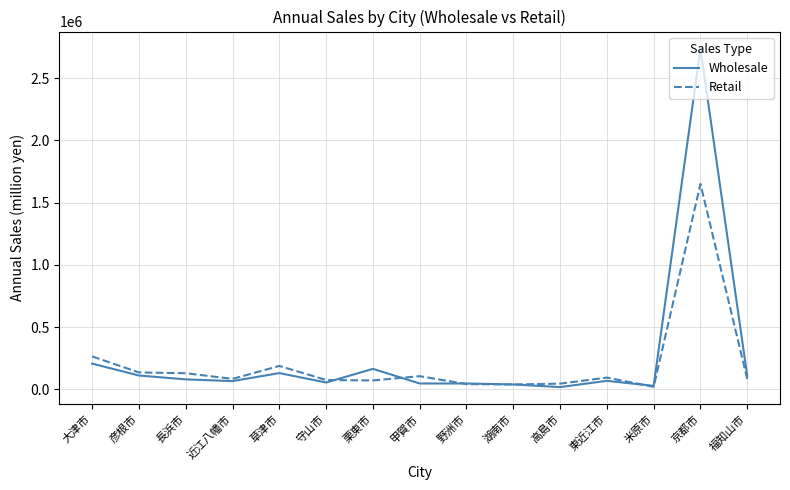

Which category has the highest value in the Retail series?

京都市